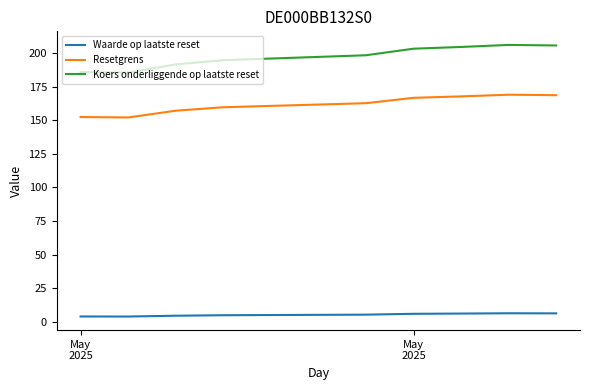

What is the difference between the maximum and minimum values in the Resetgrens series?

17.0